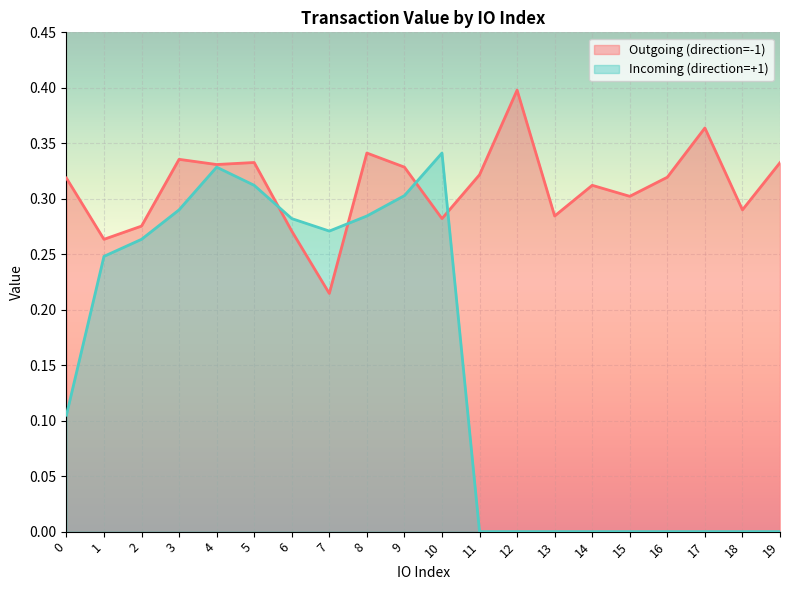

What is the sum of all Outgoing (direction=-1) values?

6.2